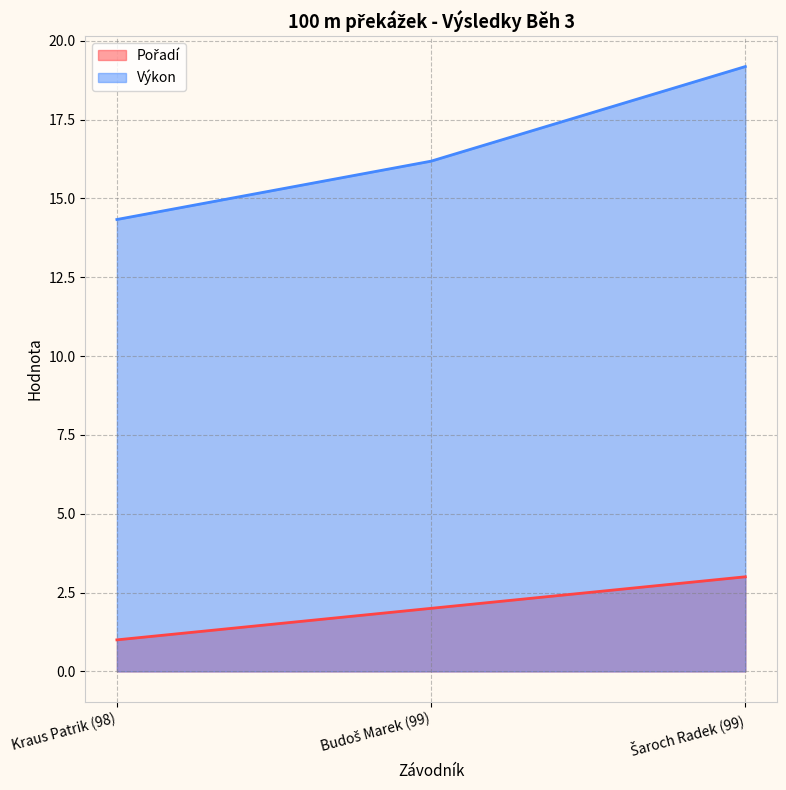

What is the value of the Pořadí point at the 1st from the left?

1.0